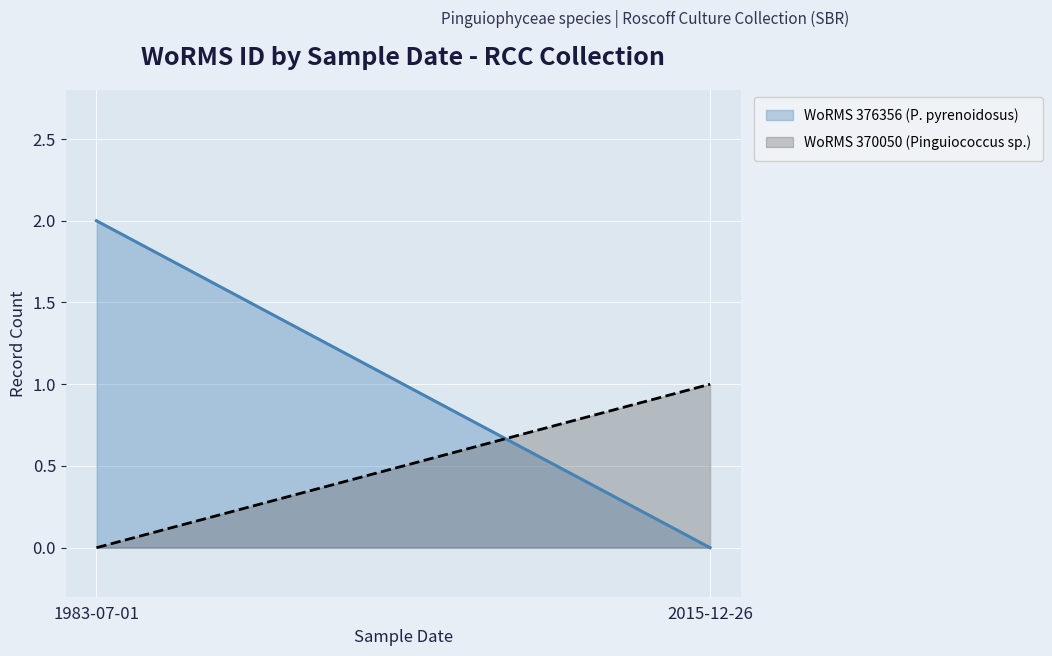

At which label does WoRMS 370050 (Pinguiococcus sp.) reach its minimum?

1983-07-01